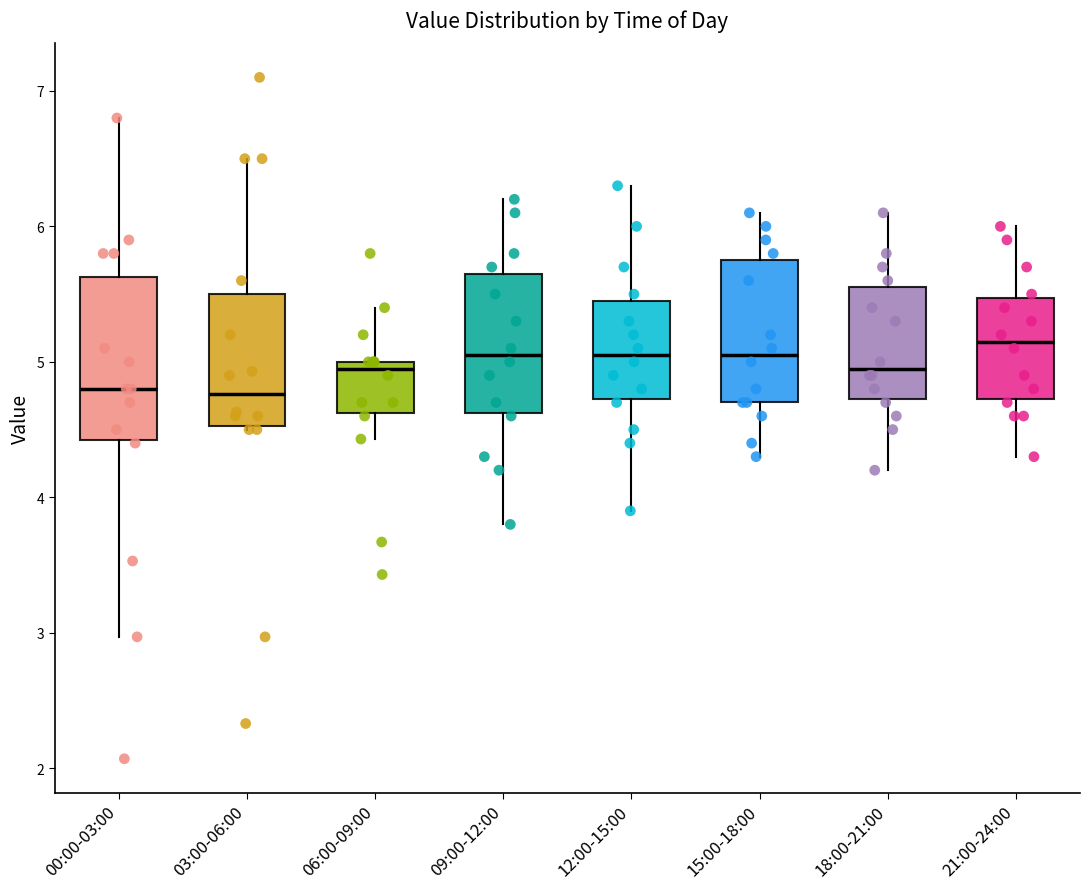

Reading left to right, read every box against the y-axis: the position of its median line, the range the box covers, and the ends of its whiskers. The values are not printed on the chart, so give them approximately, as read against the axis.

00:00-03:00: median 4.8, box 4.4 to 5.6, whiskers 3.0 to 6.8
03:00-06:00: median 4.8, box 4.5 to 5.5, whiskers 4.5 to 6.5
06:00-09:00: median 5.0 (just below the box's upper edge), box 4.6 to 5.0, whiskers 4.4 to 5.4
09:00-12:00: median 5.1, box 4.6 to 5.7, whiskers 3.8 to 6.2
12:00-15:00: median 5.1, box 4.7 to 5.5, whiskers 3.9 to 6.3
15:00-18:00: median 5.1, box 4.7 to 5.8, whiskers 4.3 to 6.1
18:00-21:00: median 5.0, box 4.7 to 5.6, whiskers 4.2 to 6.1
21:00-24:00: median 5.2, box 4.7 to 5.5, whiskers 4.3 to 6.0